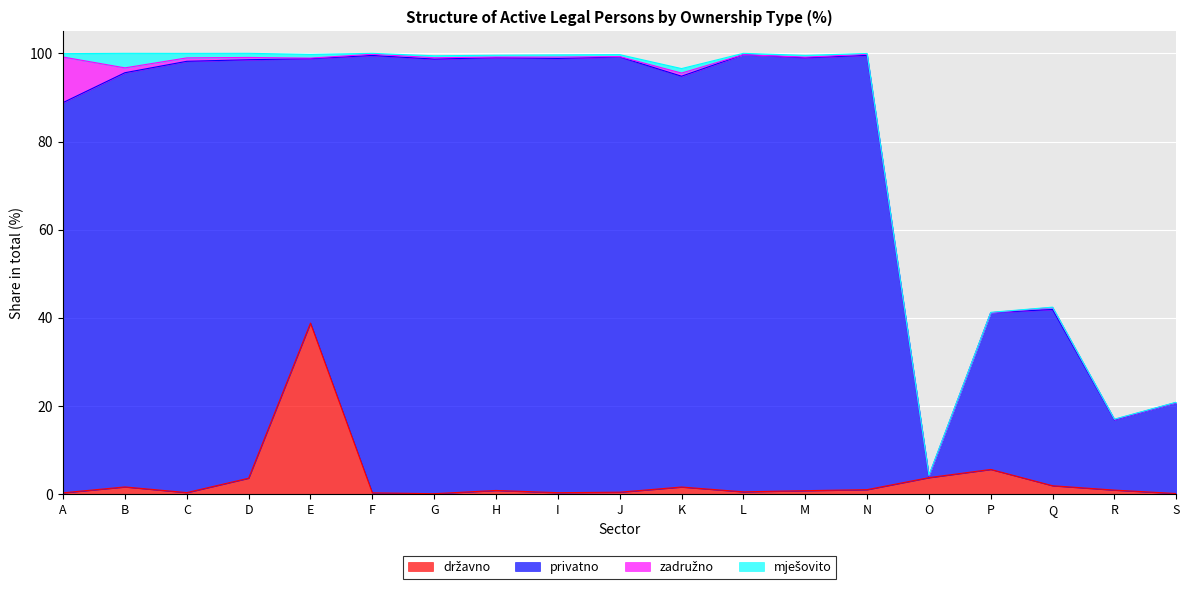

What is the sum of the državno values at F and P?

5.9